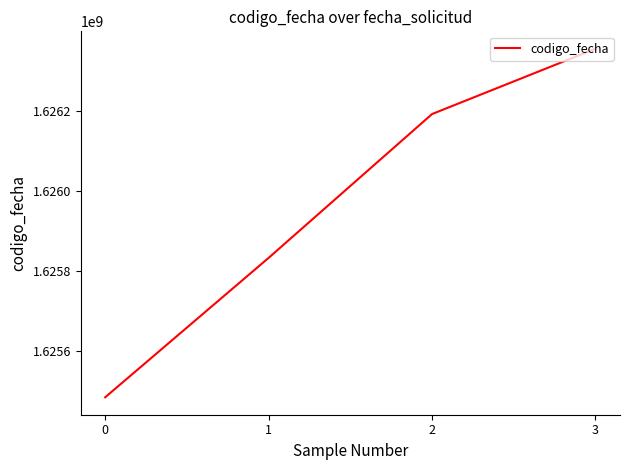

What is the greatest value displayed?

1626355757